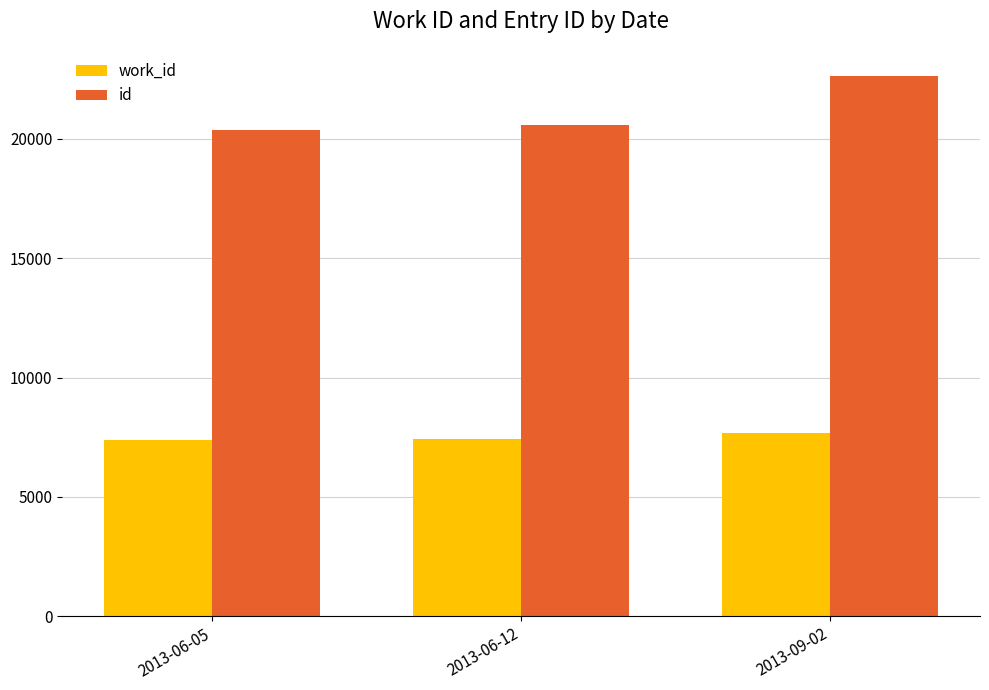

What is the label of the 1st bar from the left?

2013-06-05